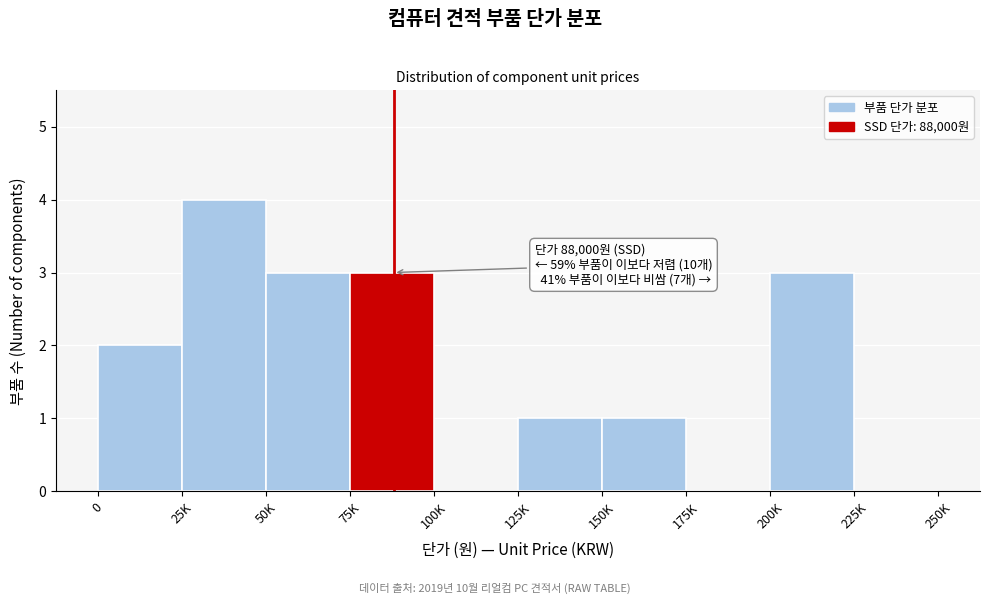

Reading left to right, transcribe all the data shown in this chart.

0=2	25K=4	50K=3	75K=3	100K=0	125K=1	150K=1	175K=0	200K=3	225K=0